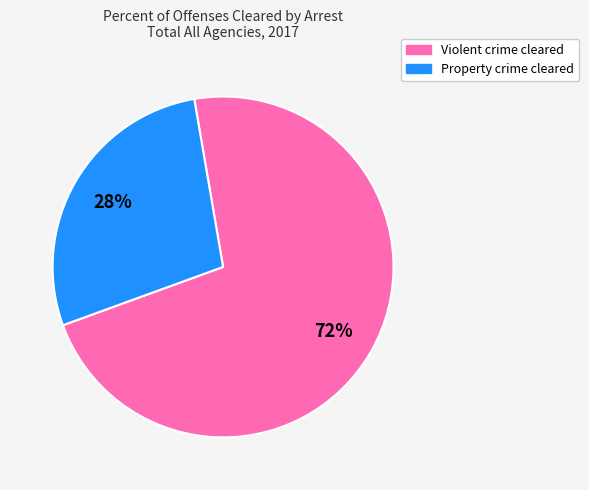

How many slices are in this pie chart?

2